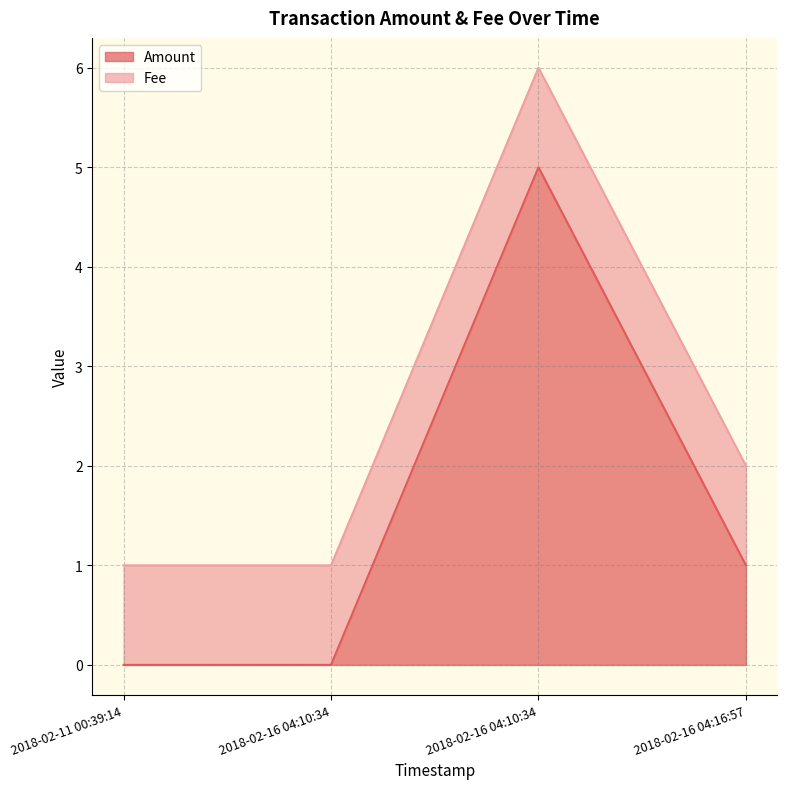

What is the sum of all values?

6